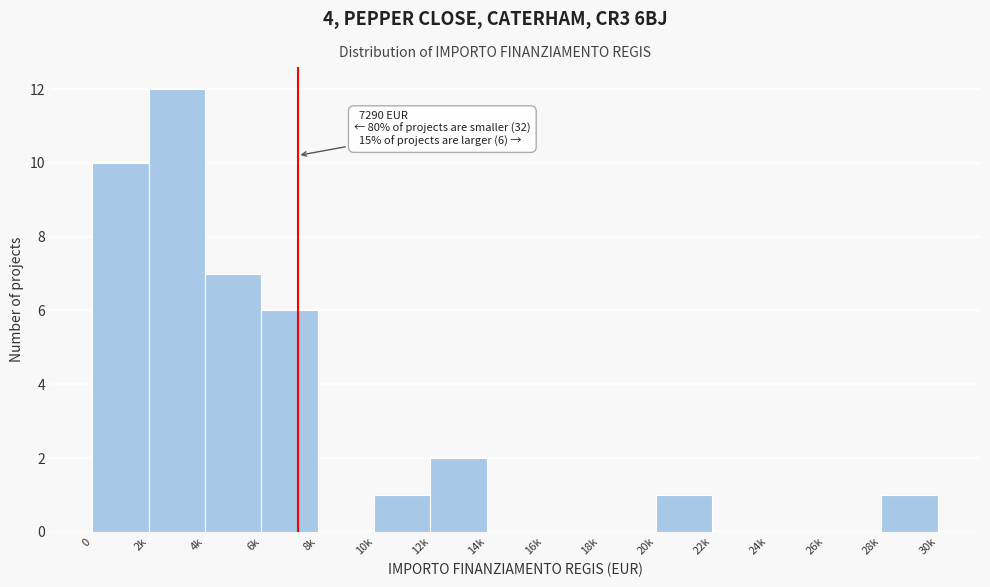

What is the sum of all values?

40